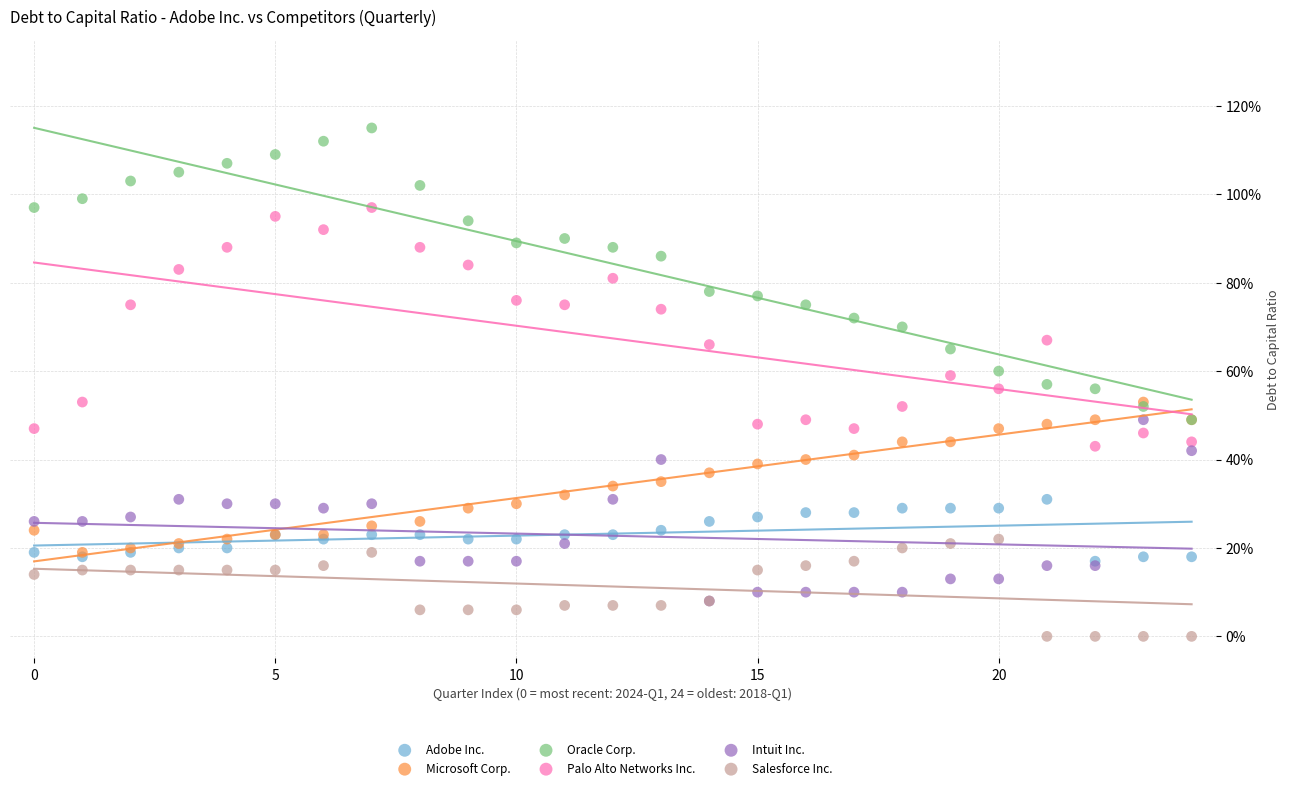

Which series has the widest spread of Y values?

Oracle Corp.